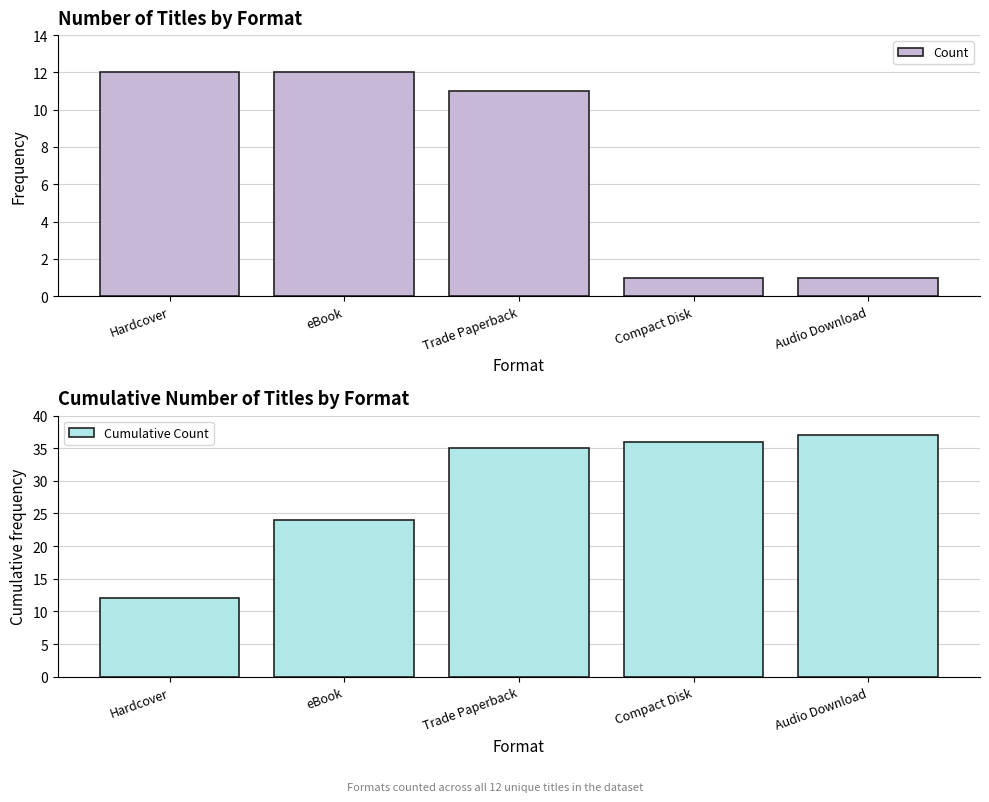

What is the label of the 3rd bar from the right?

Trade Paperback